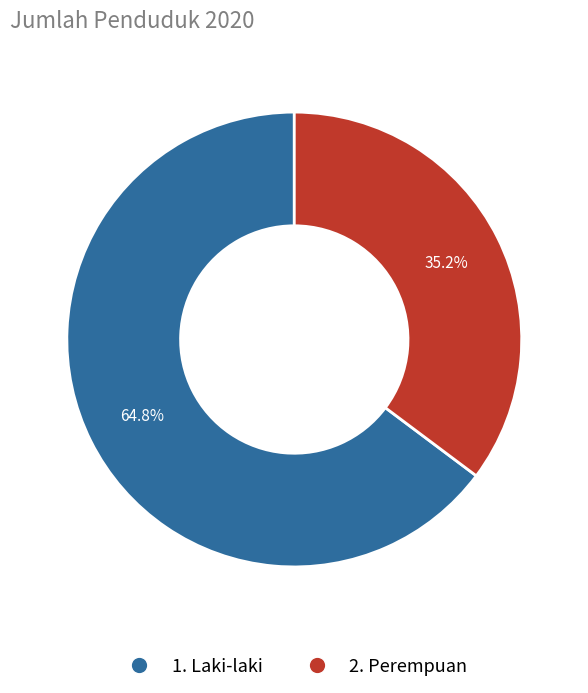

The 2. Perempuan slice represents 45% of the pie. True or false?

False